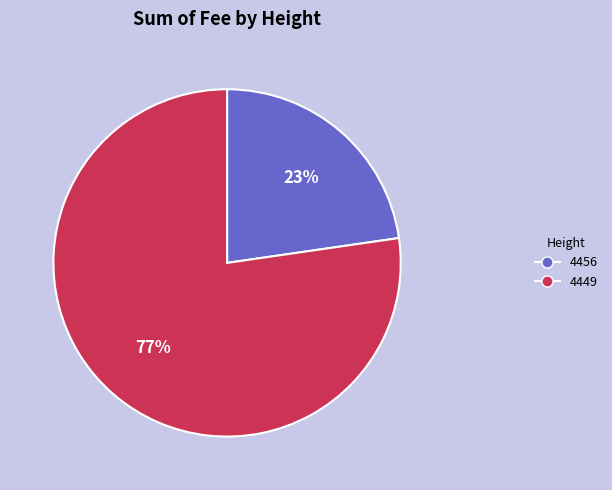

True or false: 4456 accounts for 34% of the total.

False